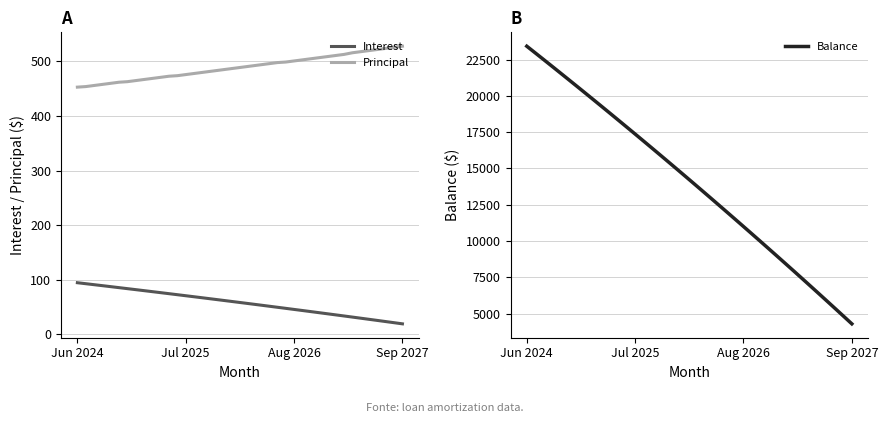

True or false: Principal and Interest cross at least once.

False